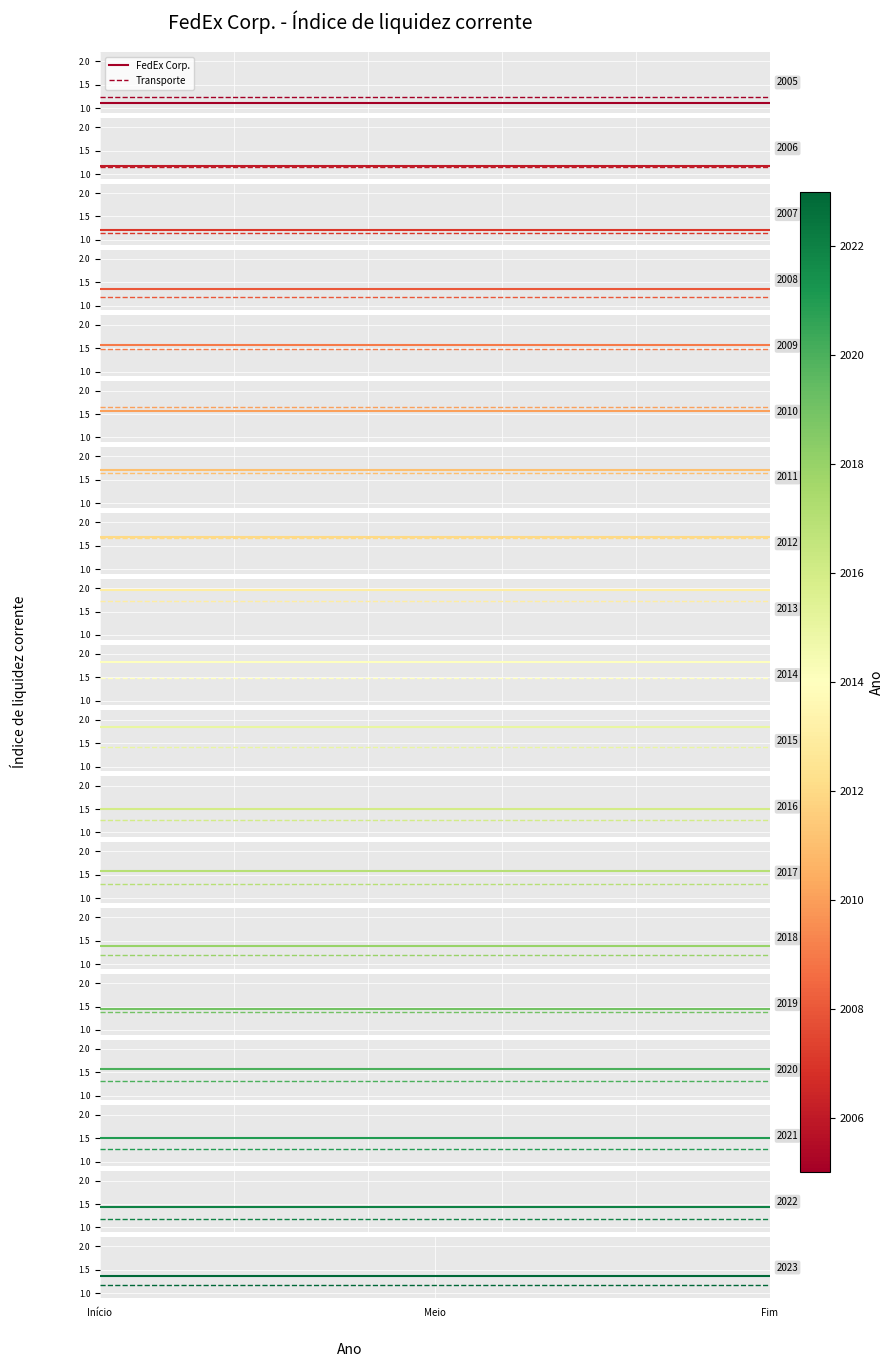

What position from the left is Início?

1